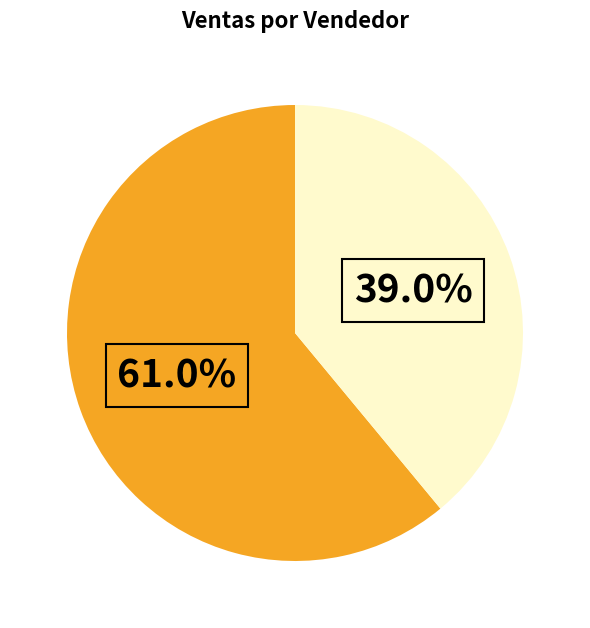

How many slices are in this pie chart?

2